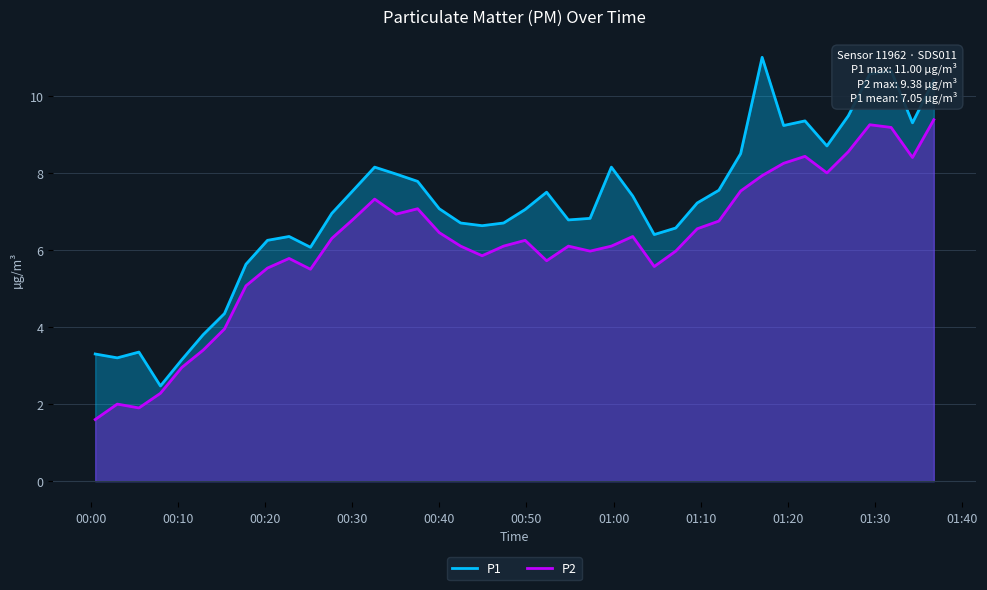

What is the difference between the maximum and minimum values in the P2 series?

7.8